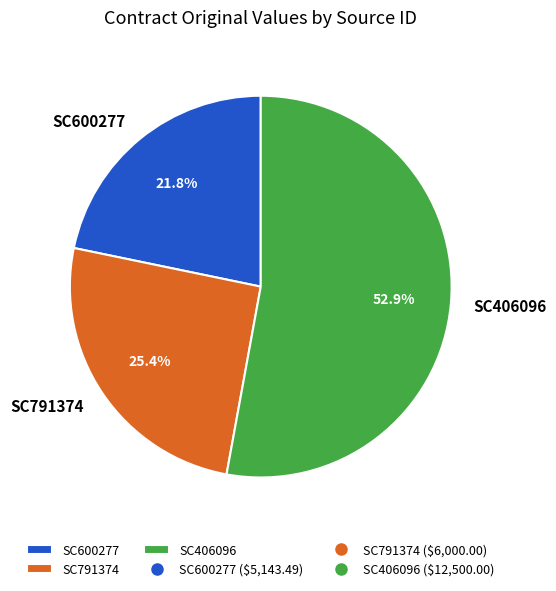

What is the ratio of the value at SC791374 to the value at SC406096?

0.5